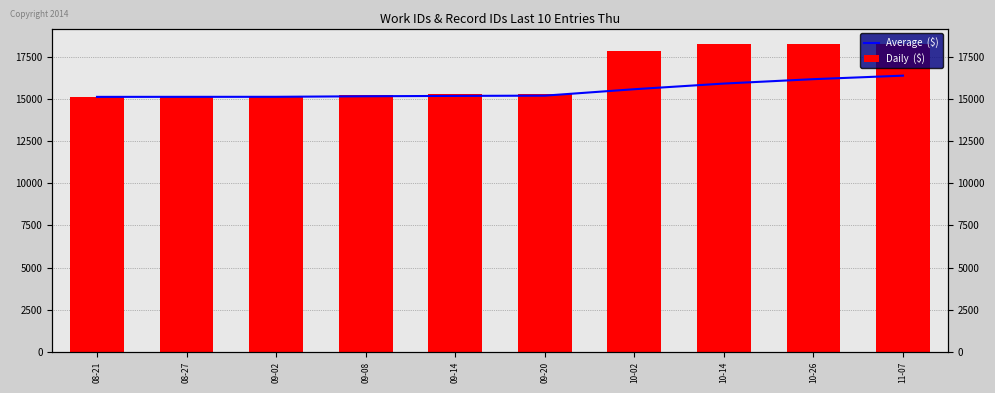

How many groups of bars are there?

10